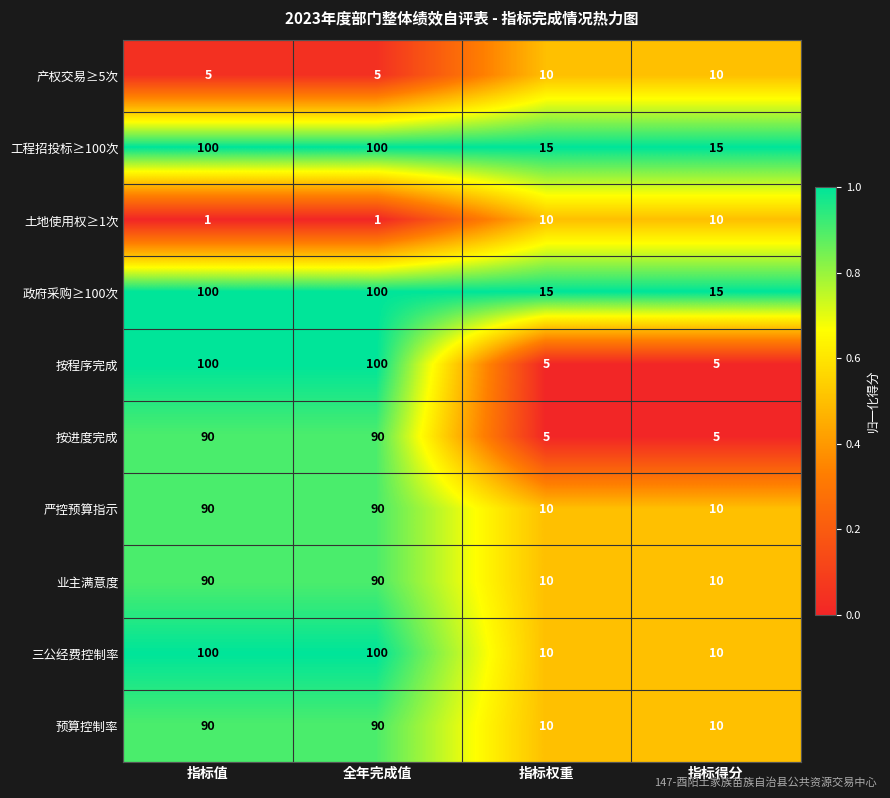

Which series has the largest range (max minus min)?

按程序完成